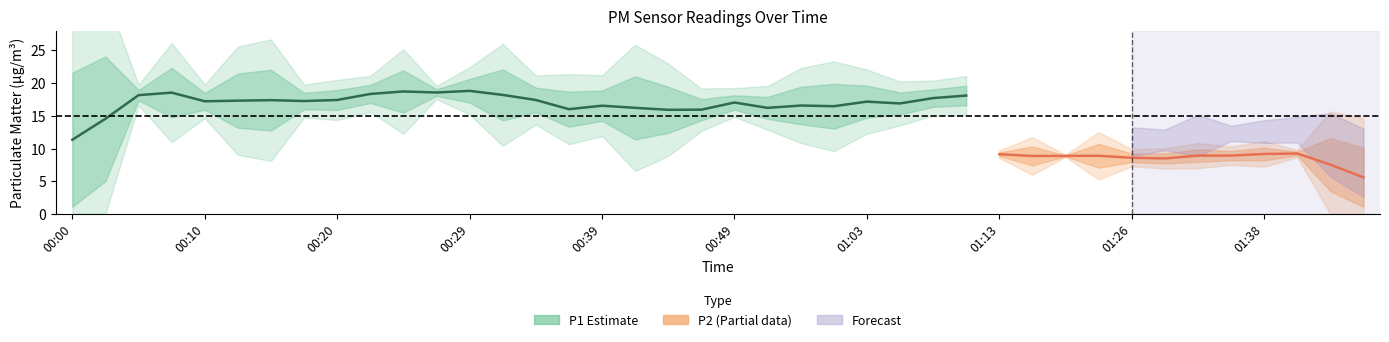

The value of P2 at 01:36 is 8.4. True or false?

True